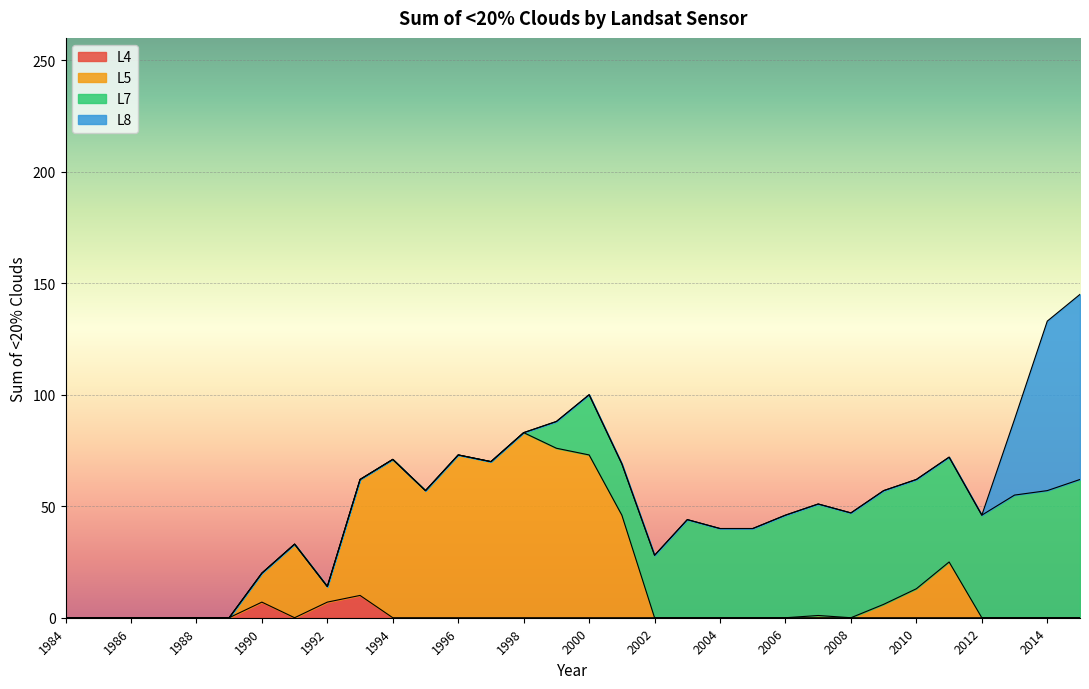

Is the value of L5 at 2013 greater than the value of L4 at 2008?

No